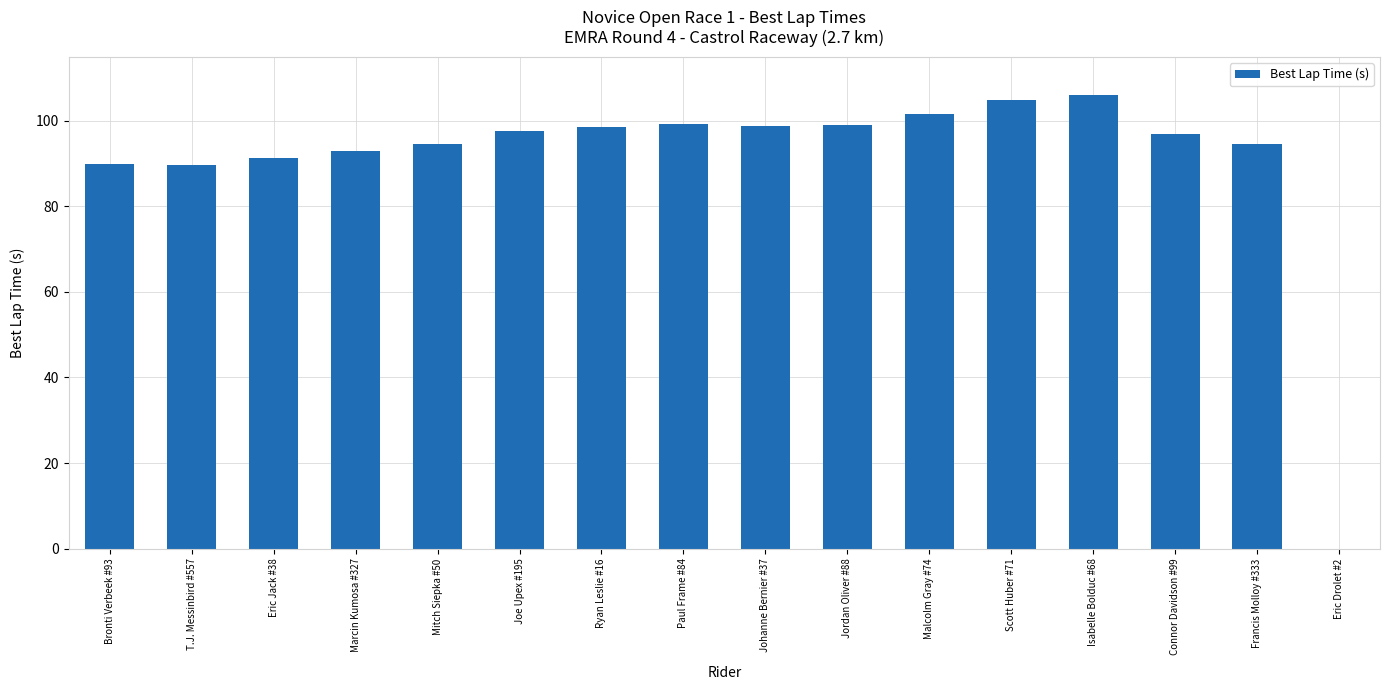

At which category does the chart reach its peak across all series?

Isabelle Bolduc #68